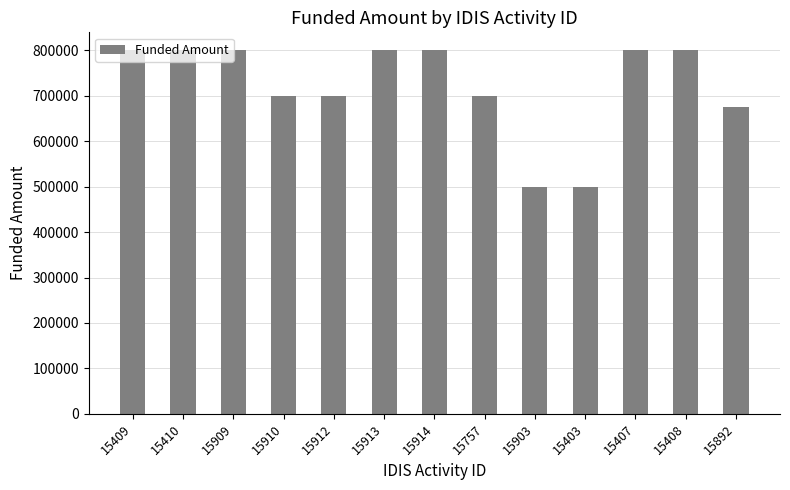

Reading right to left, transcribe all the data shown in this chart.

675000	800000	800000	500000	500000	700000	800000	800000	700000	700000	800000	800000	800000